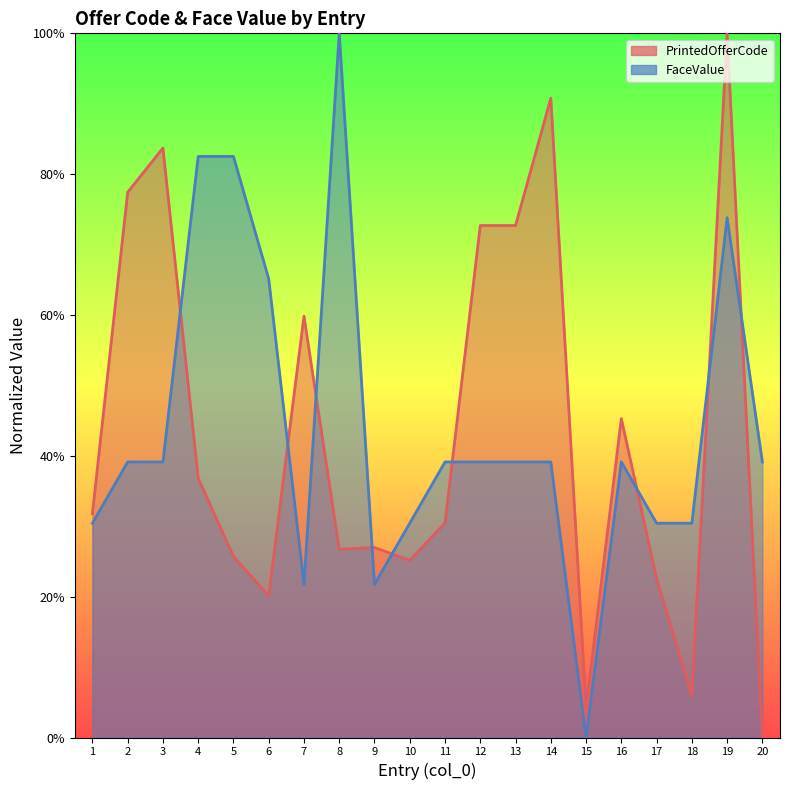

Does the chart display data point markers on the line(s)?

No